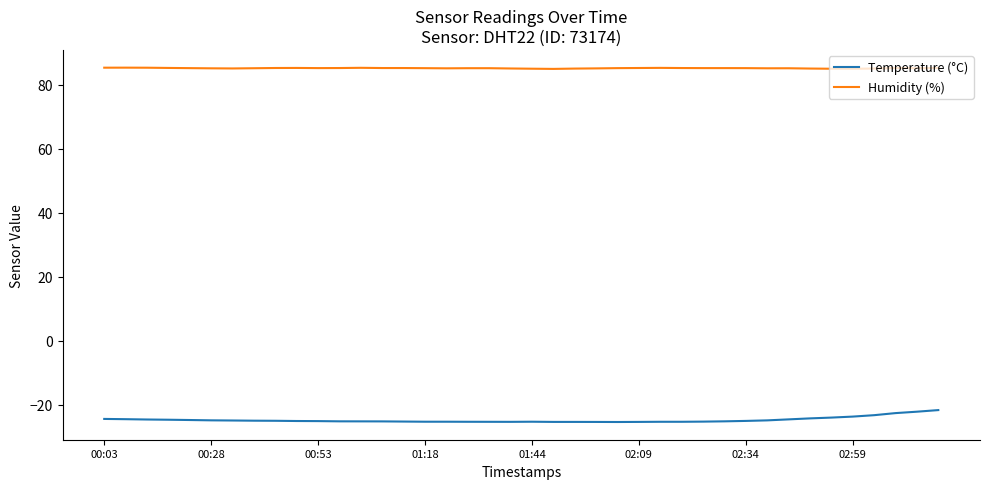

List the series in order of their overall mean, lowest first.

Temperature (°C), Humidity (%)